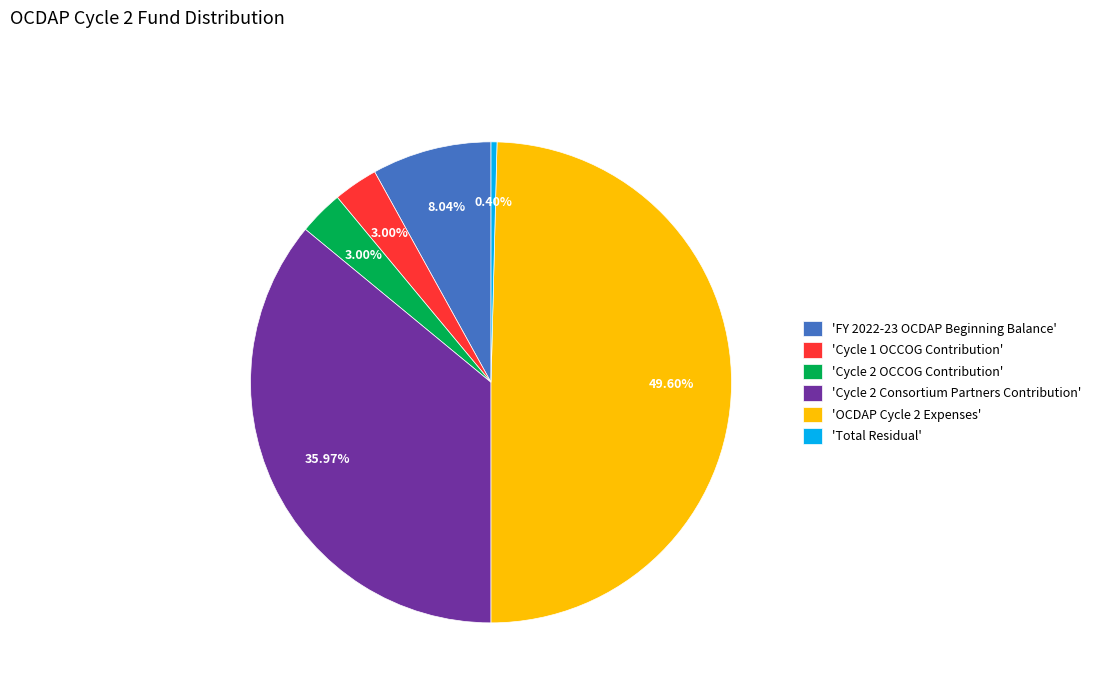

Does 'FY 2022-23 OCDAP Beginning Balance' represent more than half of the total?

No